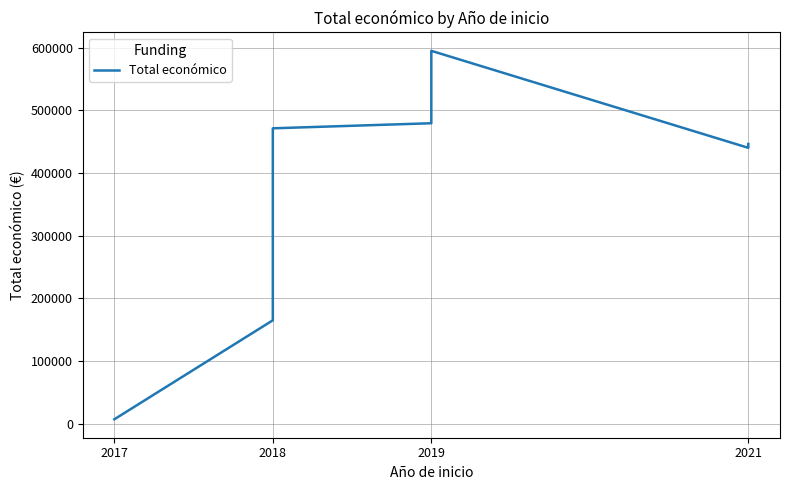

How many interior local peaks (higher than both neighbors) does the data have?

1